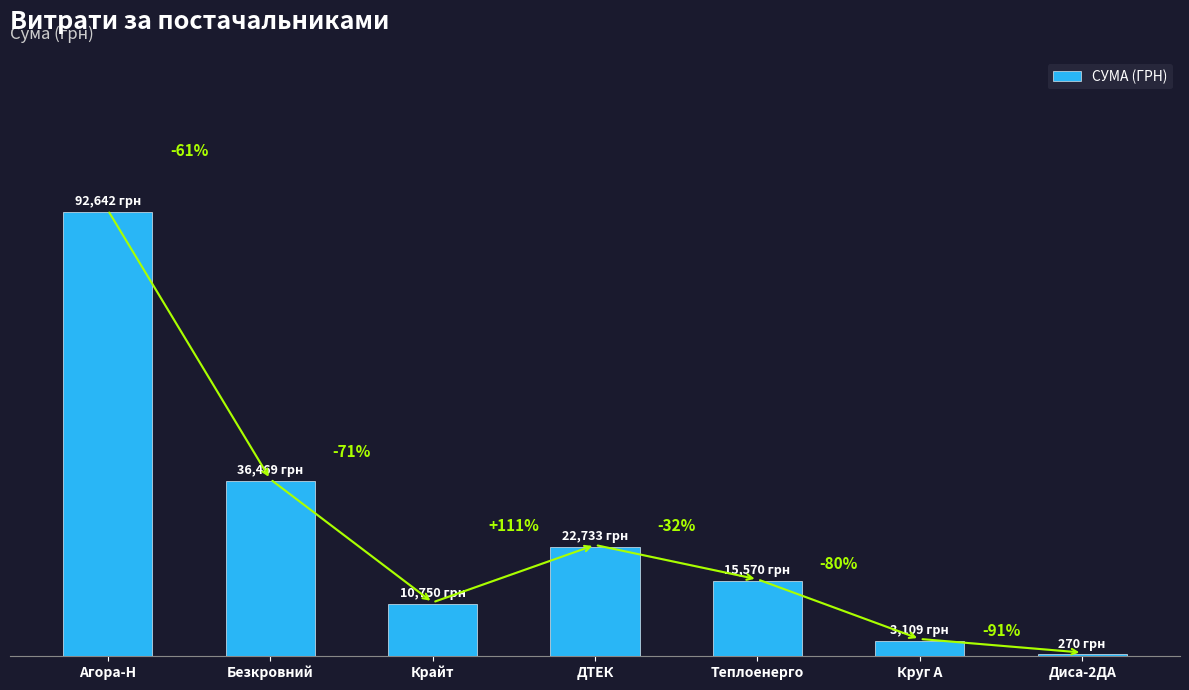

At which category does the chart reach its minimum across all series?

Диса-2ДА